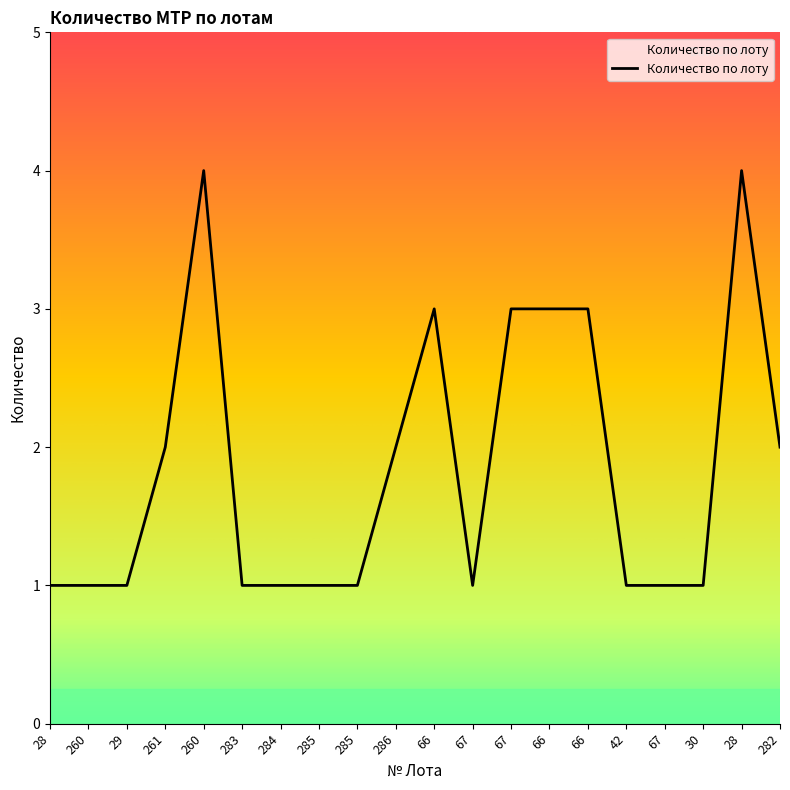

Rank the categories by value from highest to lowest.

260, 28, 66, 67, 66, 66, 261, 286, 282, 28, 260, 29, 283, 284, 285, 285, 67, 42, 67, 30